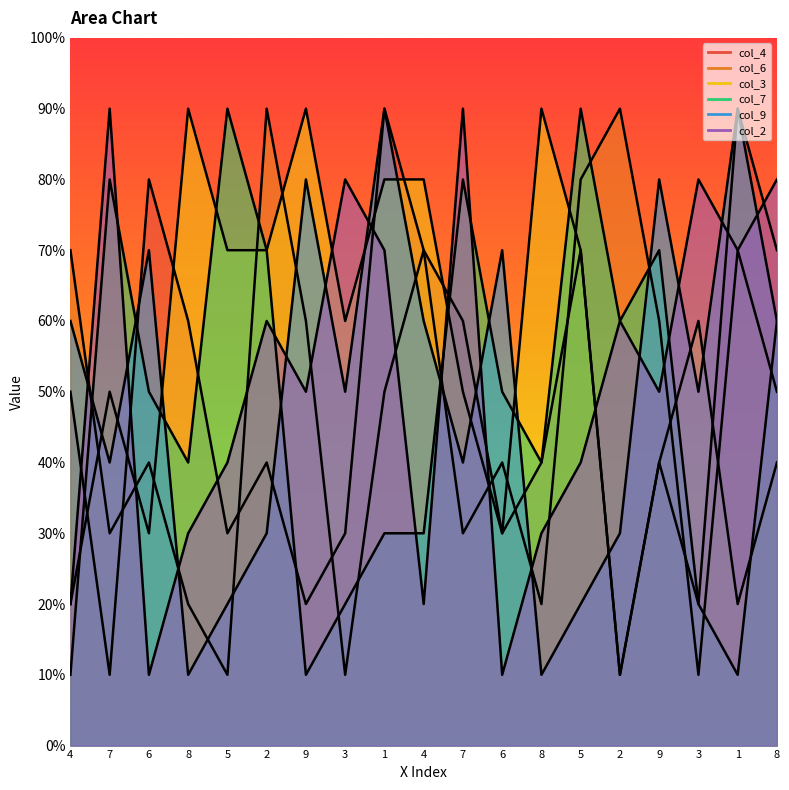

How many times do col_4 and col_9 cross each other?

5